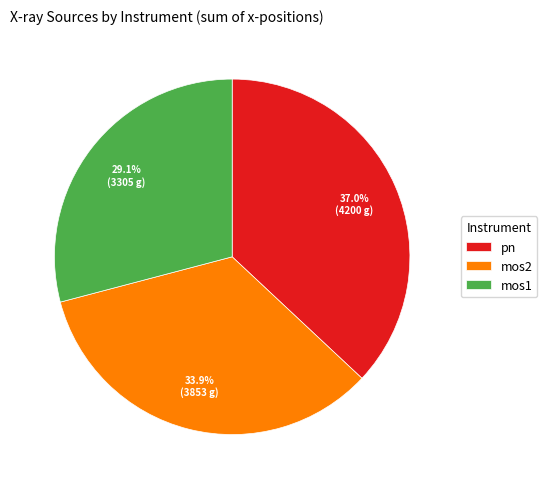

Is there a majority slice in this chart?

No